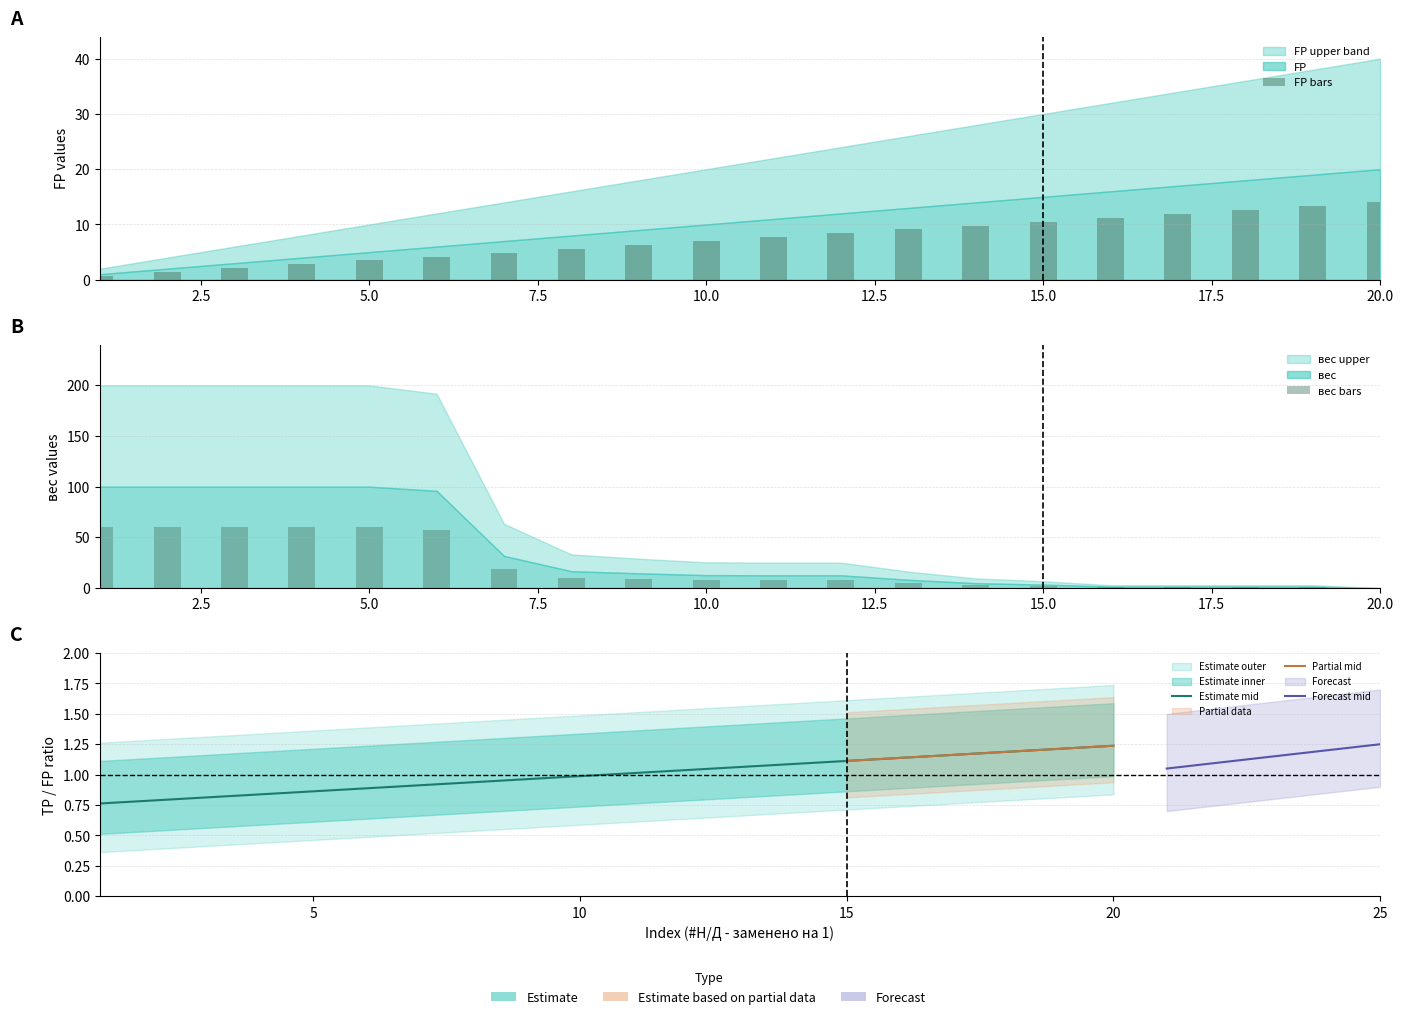

What is the difference between the second highest and second lowest values in the FP series?

11.9